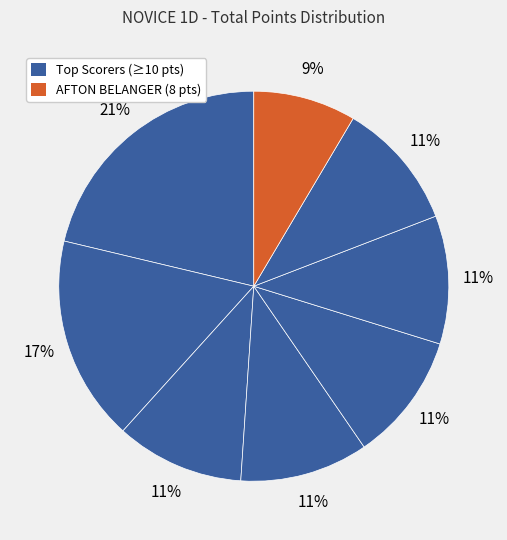

Count the number of slices in the pie.

8